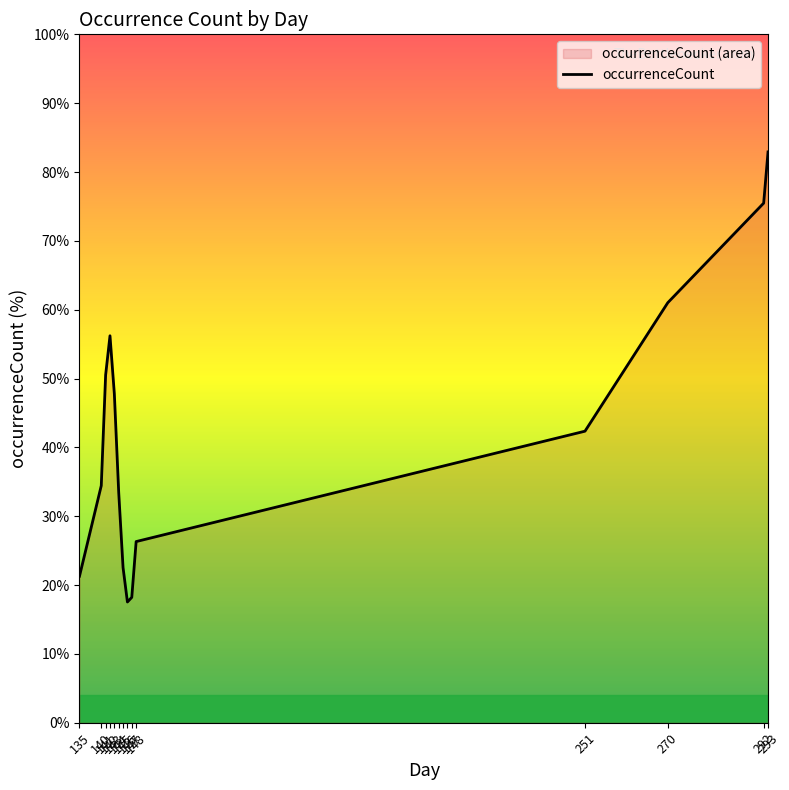

What is the difference between the maximum and minimum values?

65.4